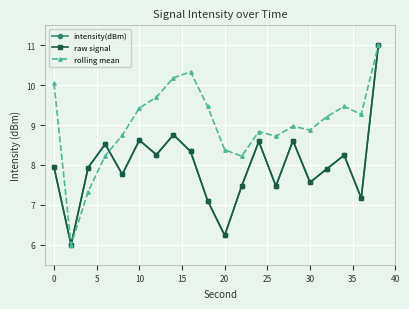

Is this an area chart (filled region under the line)?

No